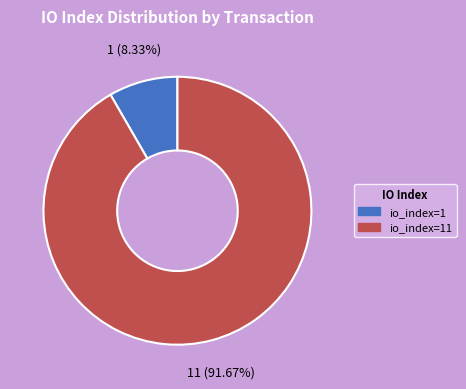

Does any single category account for the majority?

Yes